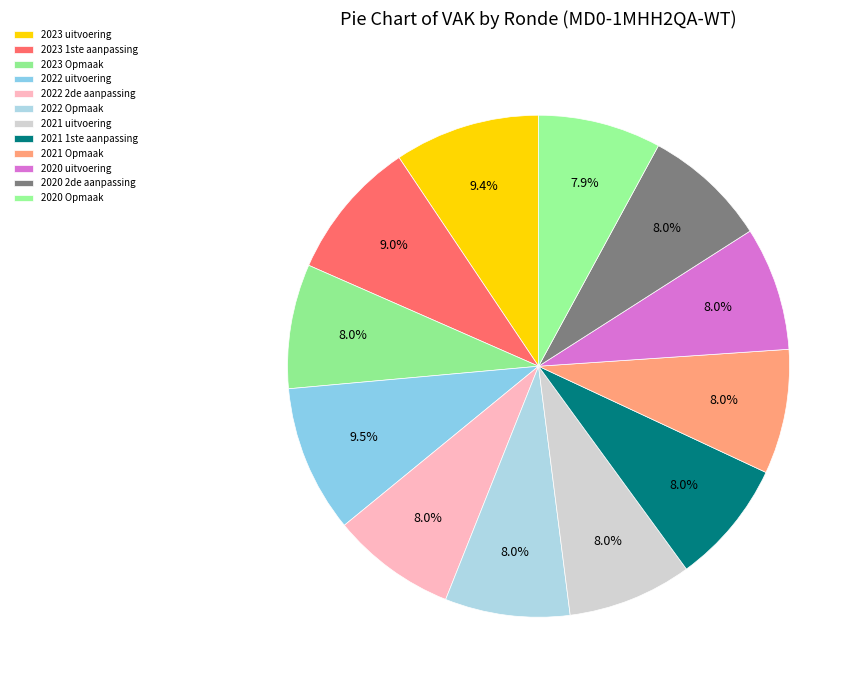

Is there any slice that represents more than half of the pie?

No